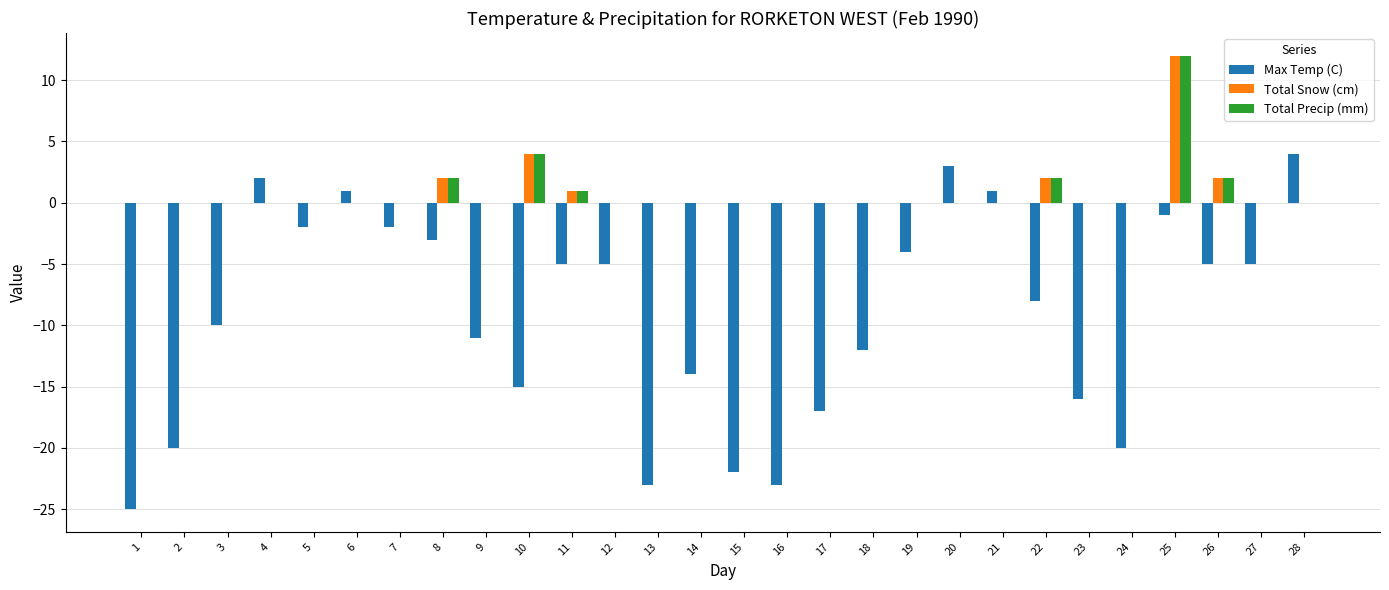

What is the sum of all Max Temp (C) values?

-257